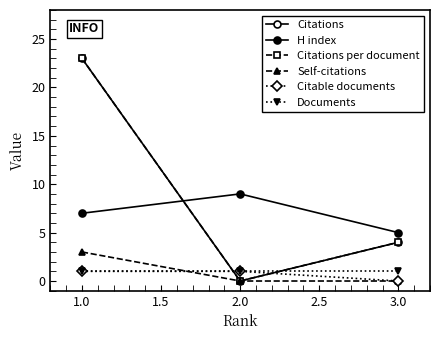

Is this an area chart (filled region under the line)?

No